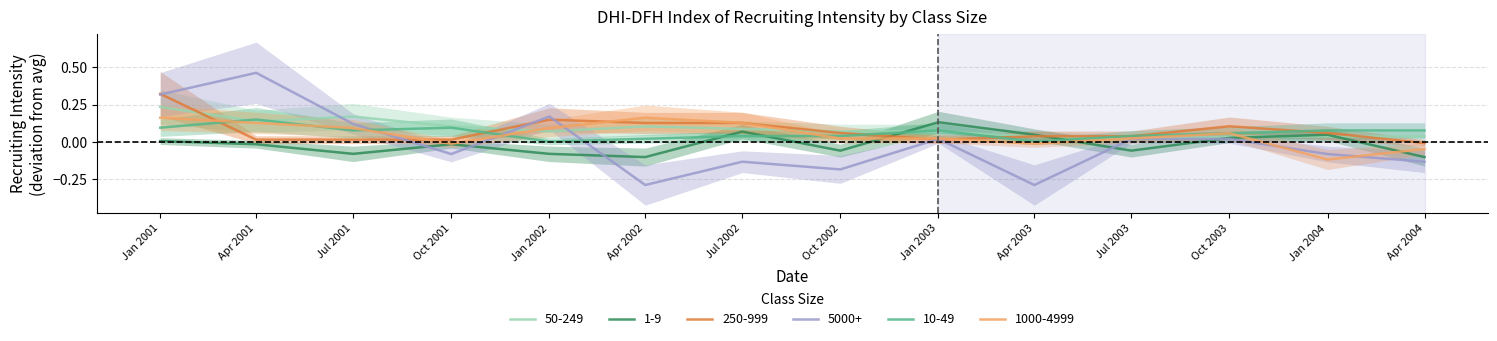

What is the highest value of the 50-249 series?

0.2